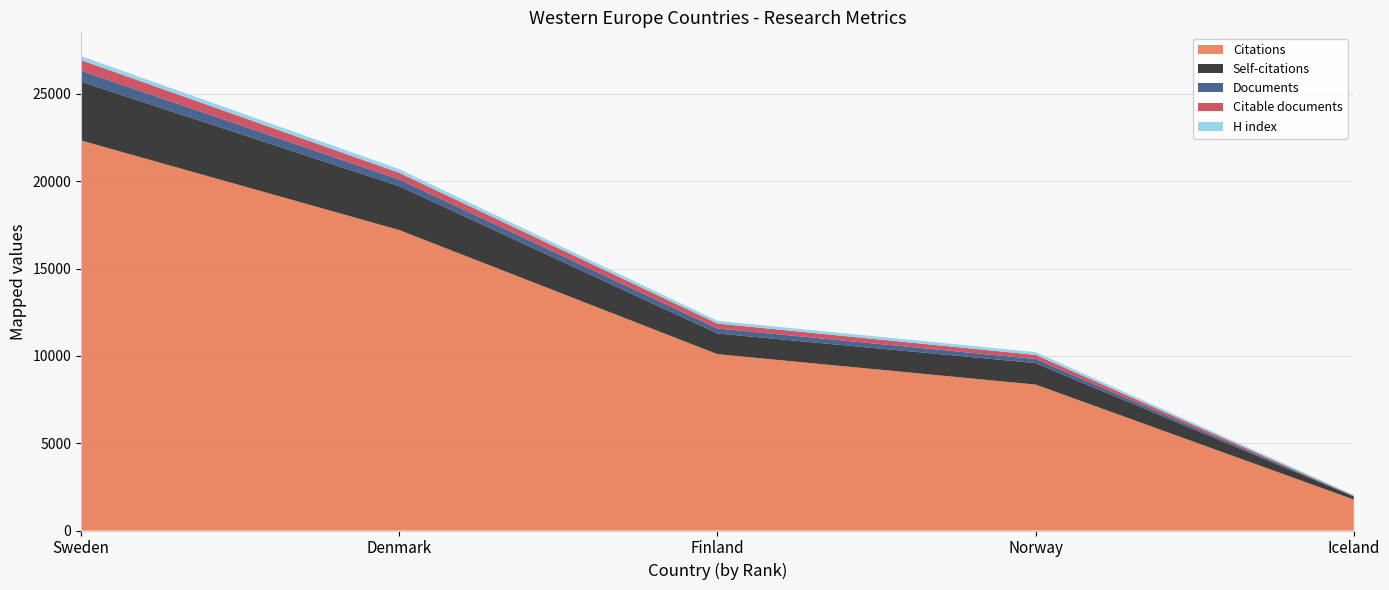

Reading left to right, transcribe all the data shown in this chart.

Documents: 622	383	285	236	19
Citable documents: 613	383	284	233	19
Citations: 22340	17209	10100	8359	1770
Self-citations: 3366	2512	1185	1229	179
H index: 232	208	155	161	50